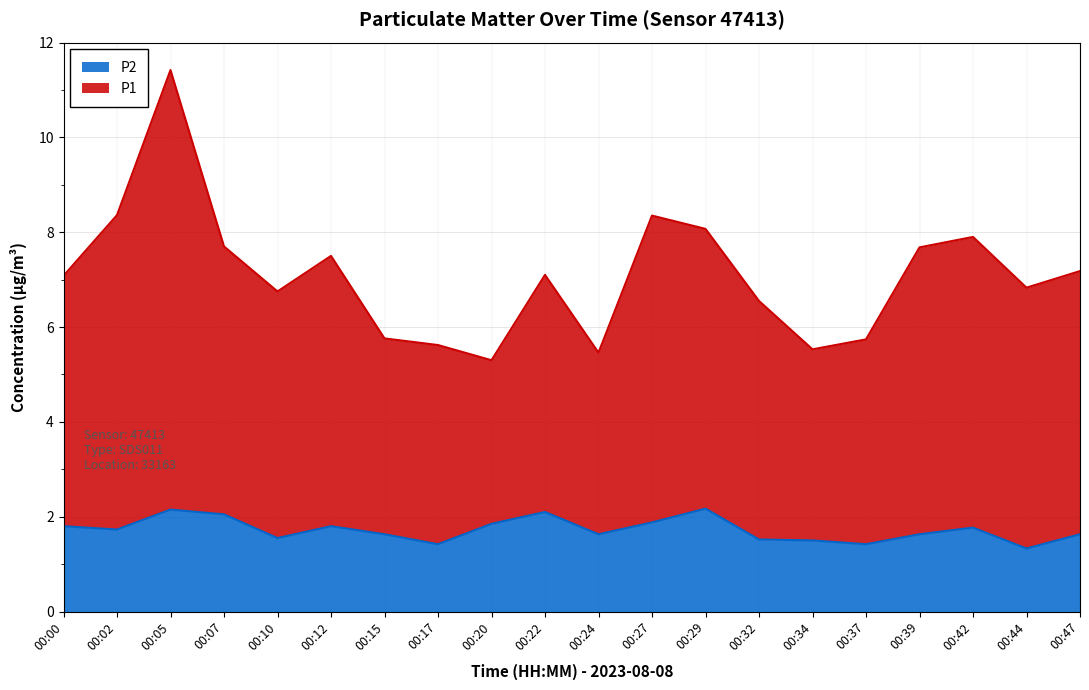

How many interior local peaks does the P2 series have?

5